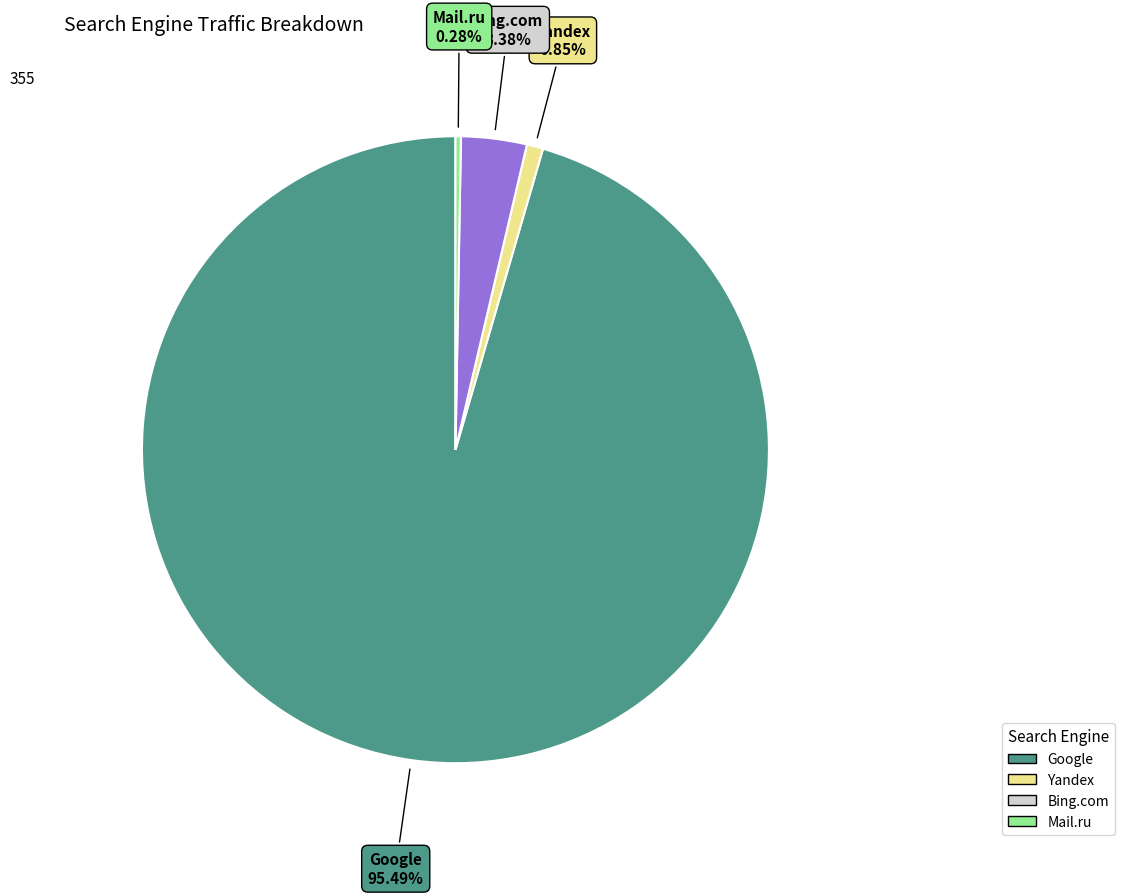

How many segments does this pie chart have?

4